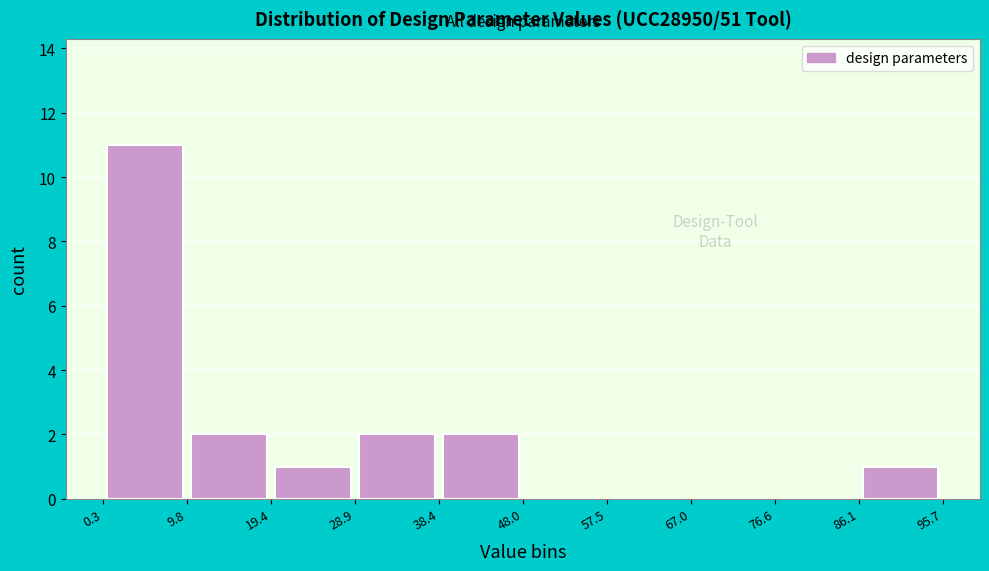

Which range on the x-axis has the tallest bar?

0.3 to 9.8